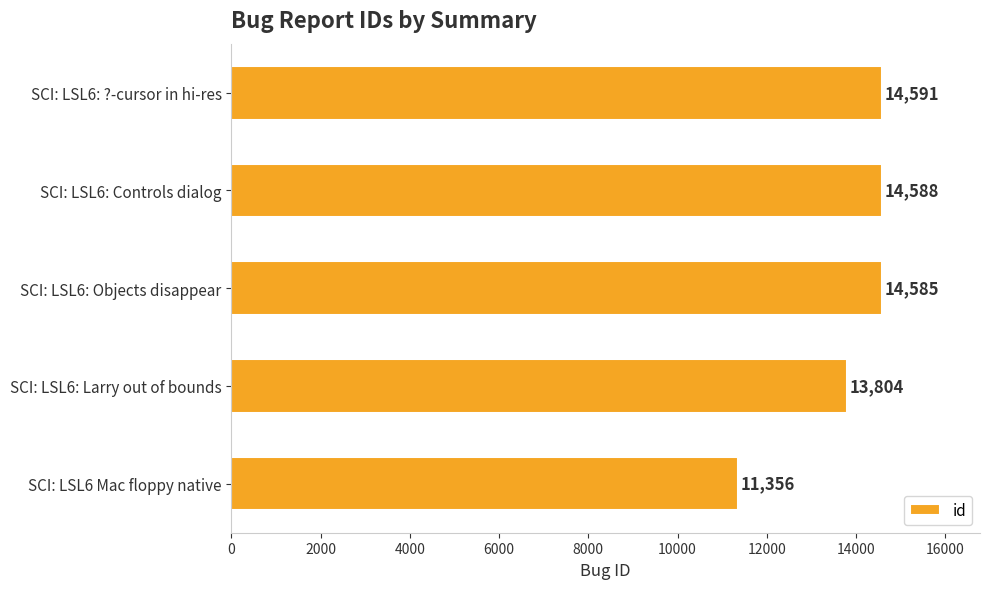

Which has a higher value, SCI: LSL6: Controls dialog or SCI: LSL6: Objects disappear?

SCI: LSL6: Controls dialog